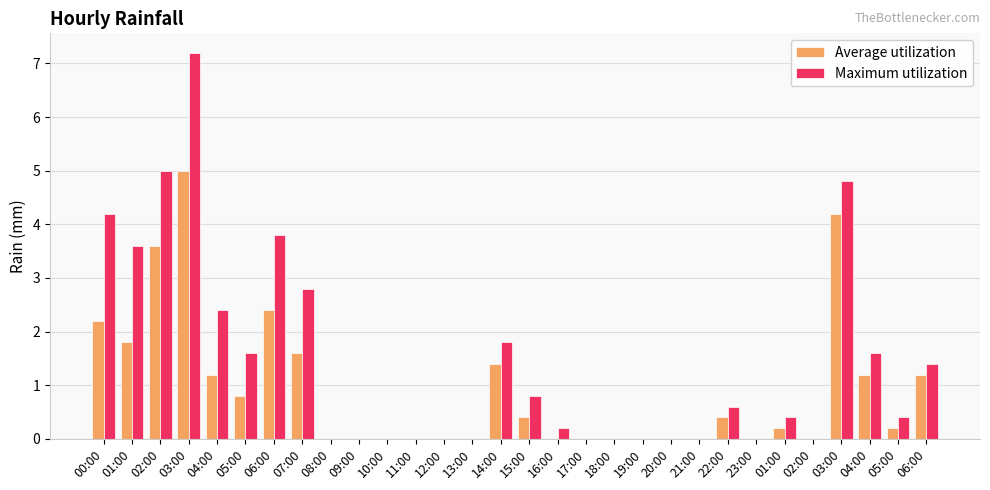

Which category has the highest value across all series?

03:00